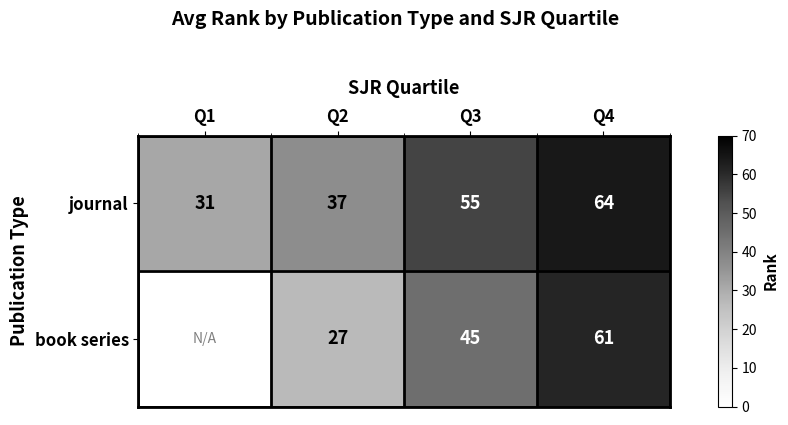

At which label is journal closest to 47?

Q3